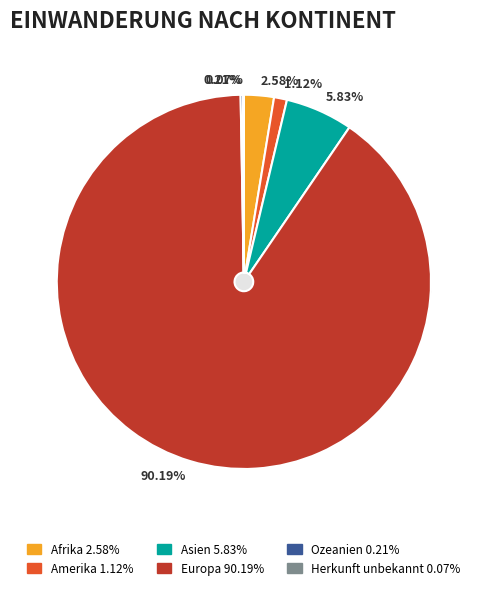

To the nearest percent, what is the combined percentage of Herkunft unbekannt and Asien?

6%